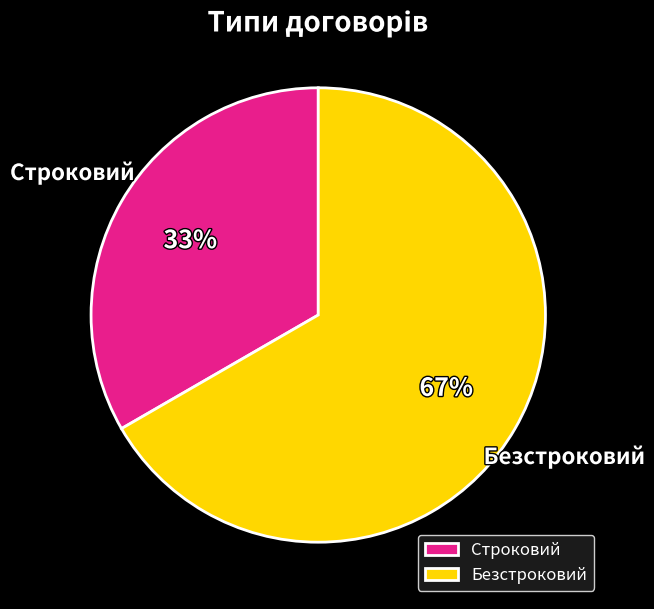

True or false: Безстроковий accounts for 67% of the total.

True